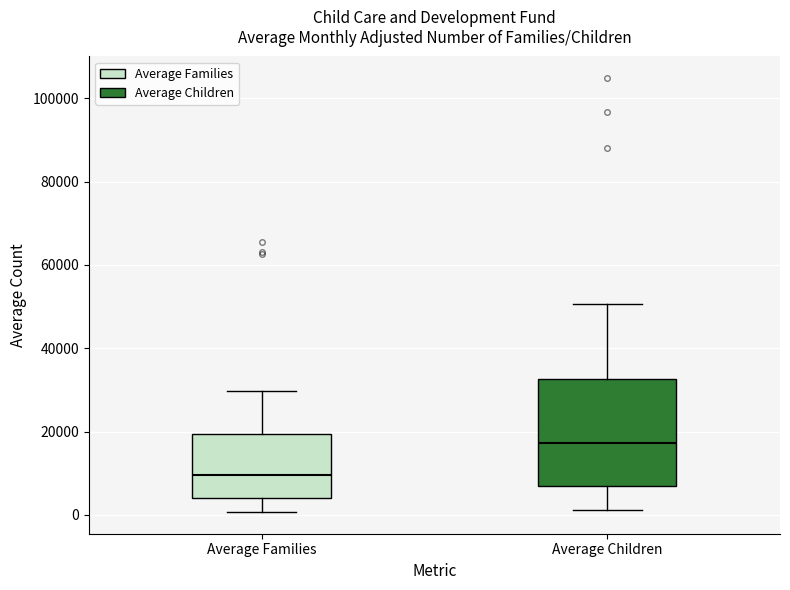

Reading left to right, read every box against the y-axis: the position of its median line, the range the box covers, and the ends of its whiskers. The values are not printed on the chart, so give them approximately, as read against the axis.

Average Families: median 10000, box 4000 to 20000, whiskers 0 to 30000
Average Children: median 18000, box 6000 to 32000, whiskers 2000 to 50000